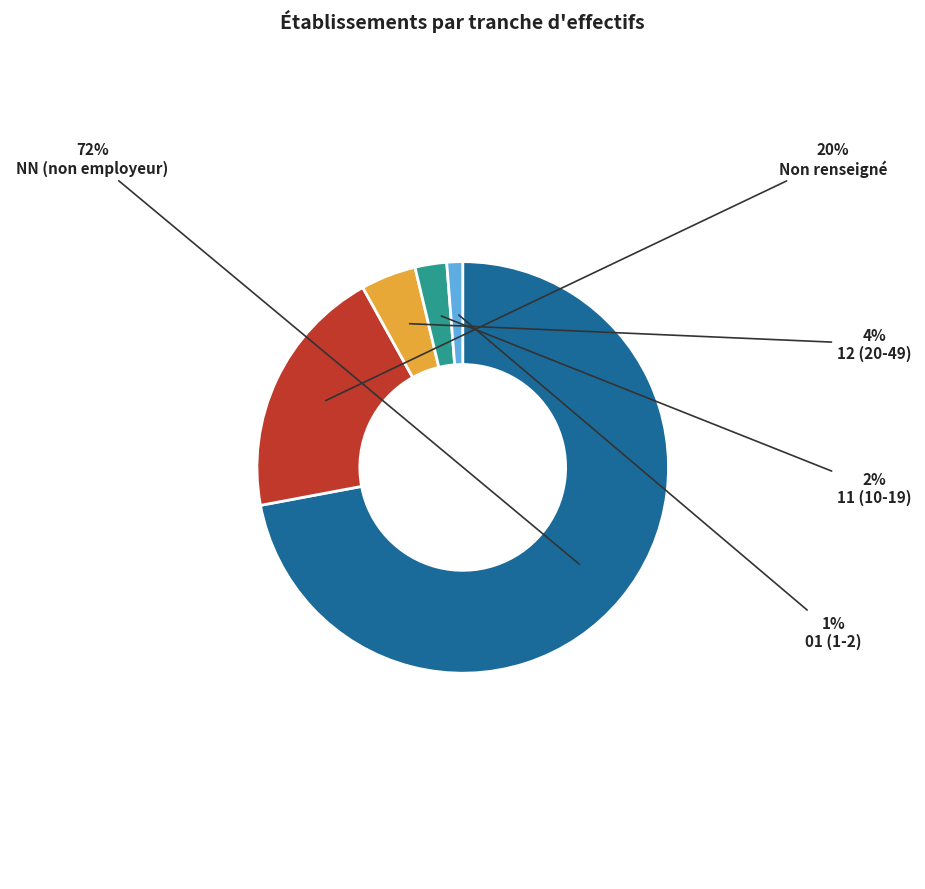

Is it true that 12 (20-49) is 4% of the pie?

True